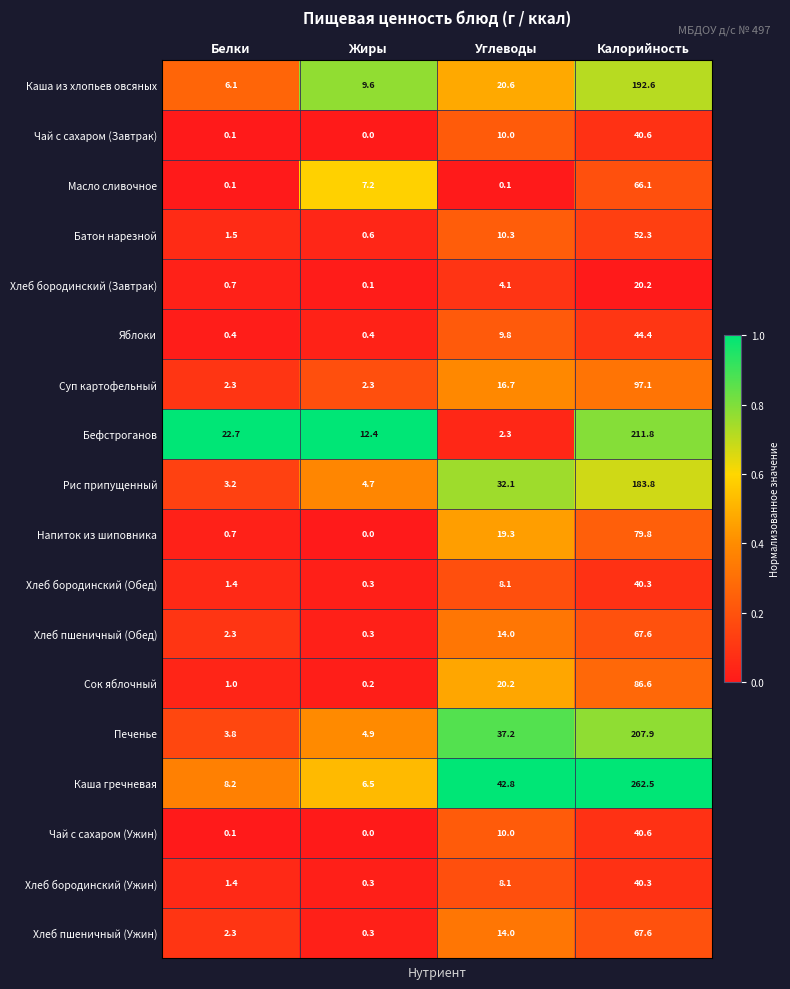

At which label does Хлеб пшеничный (Ужин) reach its minimum?

Жиры